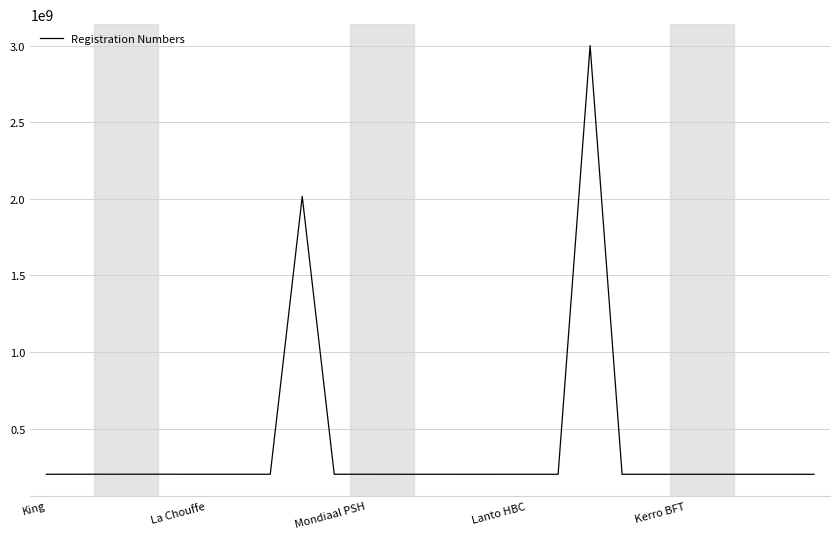

What is the smallest value displayed?

201206270